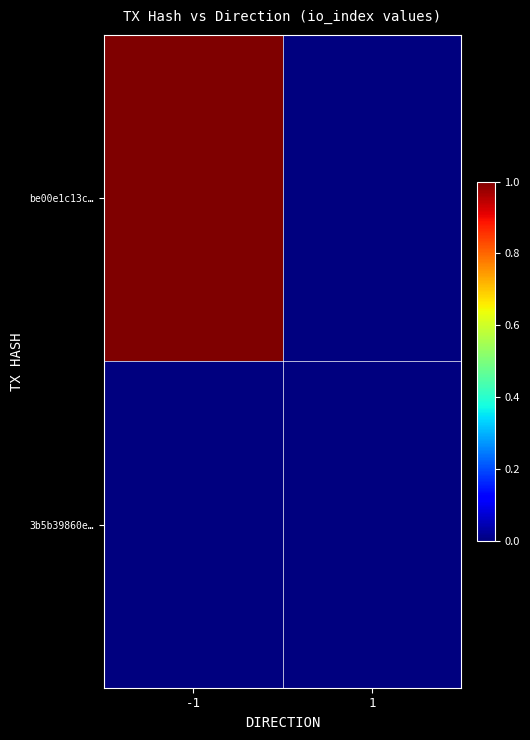

At which category does the chart reach its minimum across all series?

1